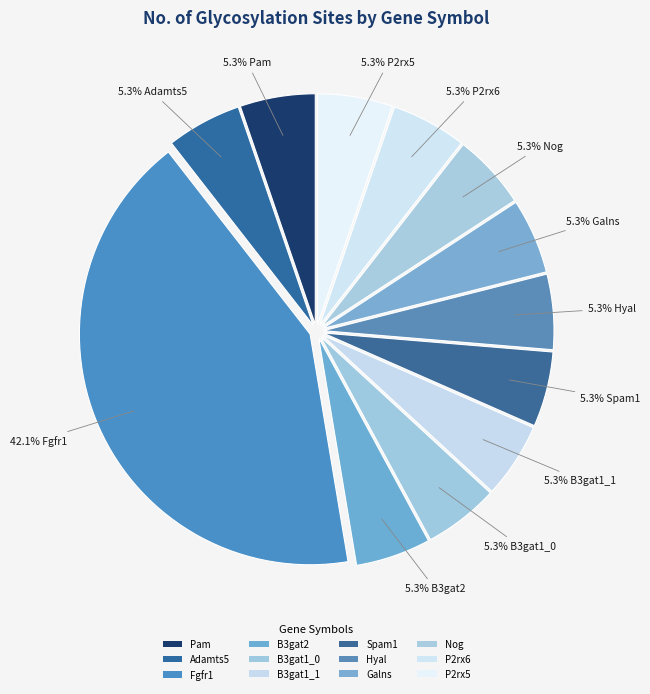

Is the sum of B3gat2 and P2rx6 greater than half?

No